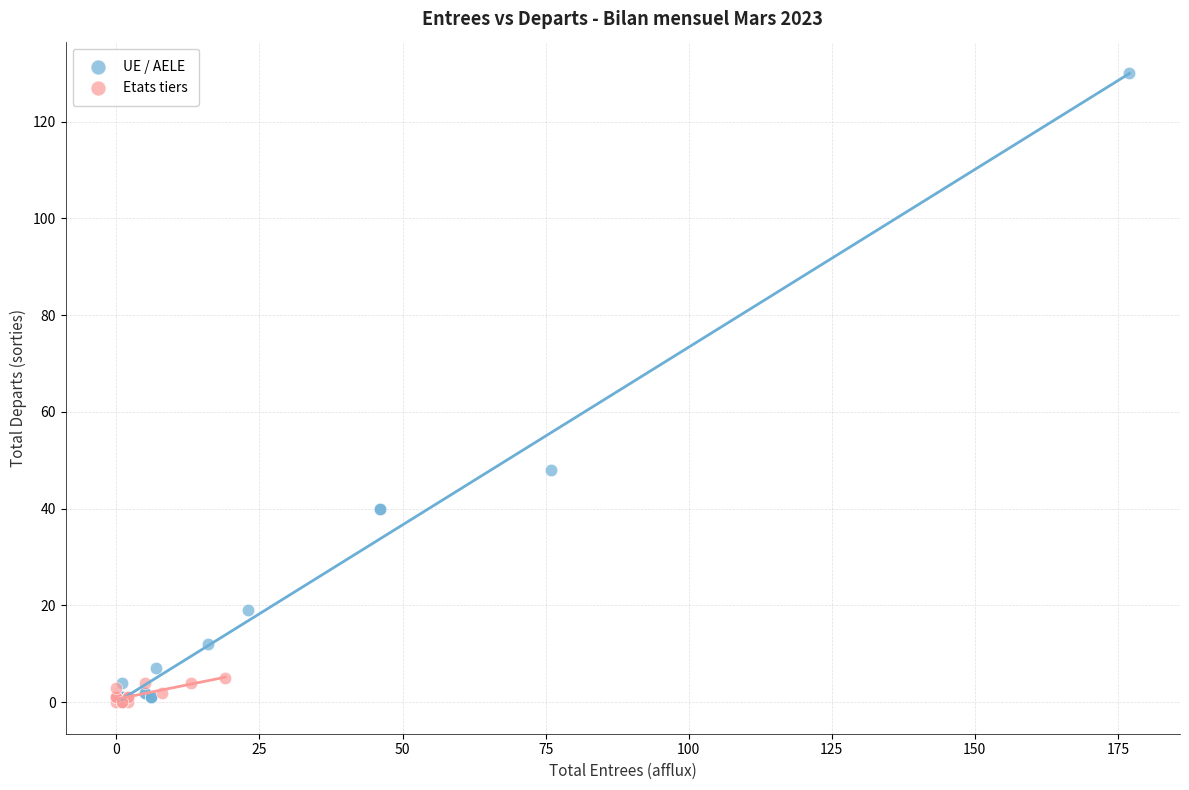

Which series contains the highest Y value?

UE / AELE